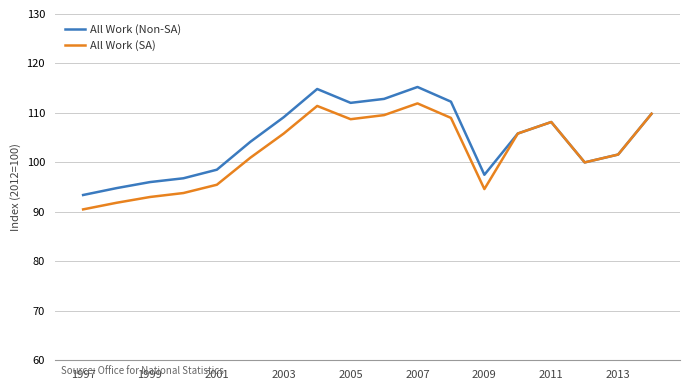

What is the lowest value of the All Work (Non-SA) series?

93.4